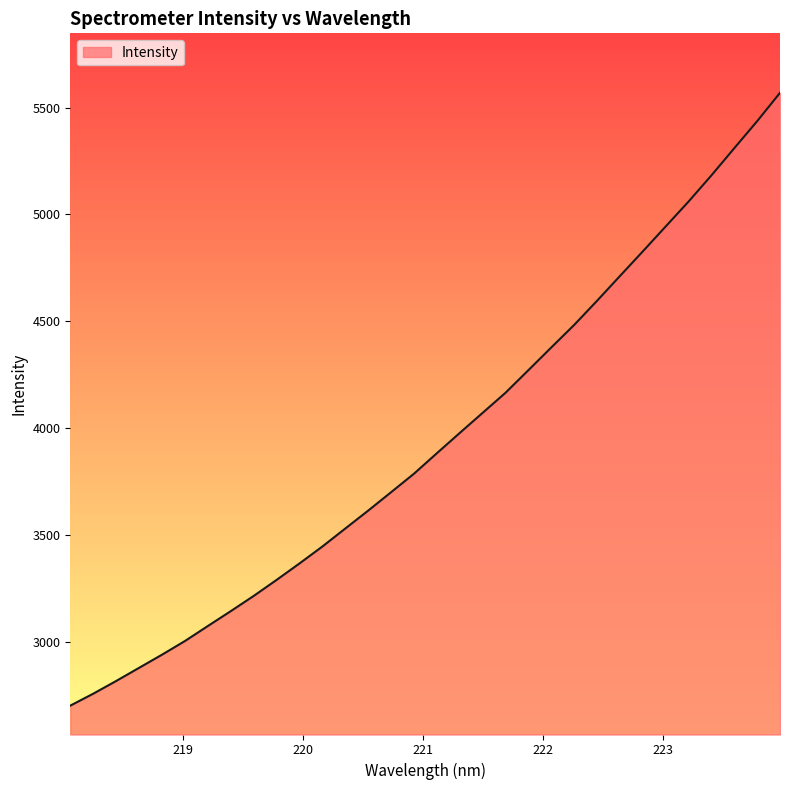

What is the smallest value displayed?

2701.5